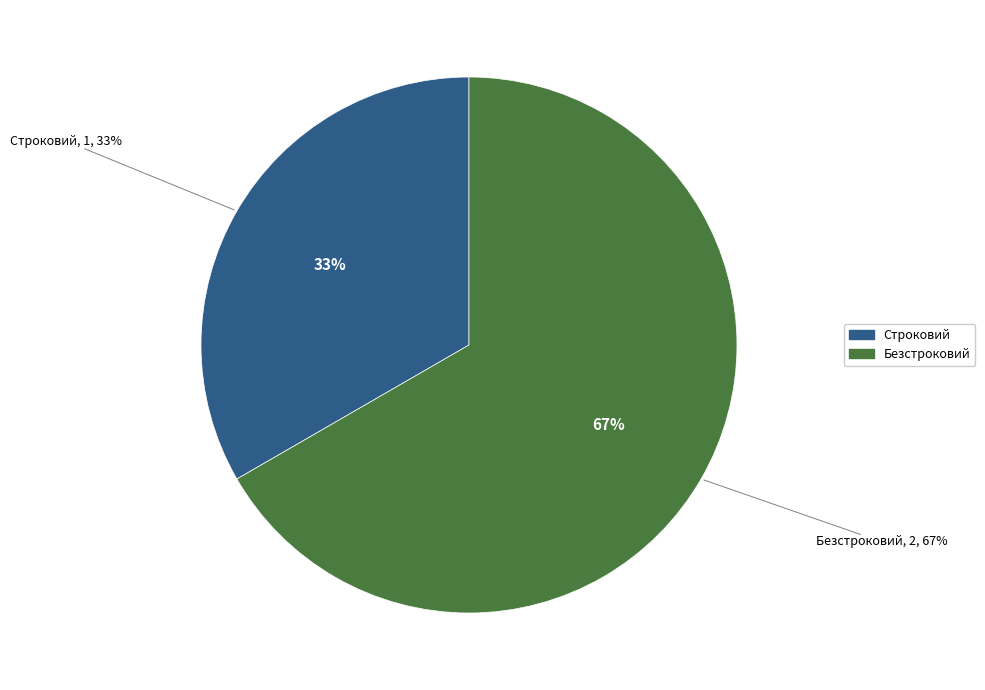

Is Строковий the majority of the pie?

No